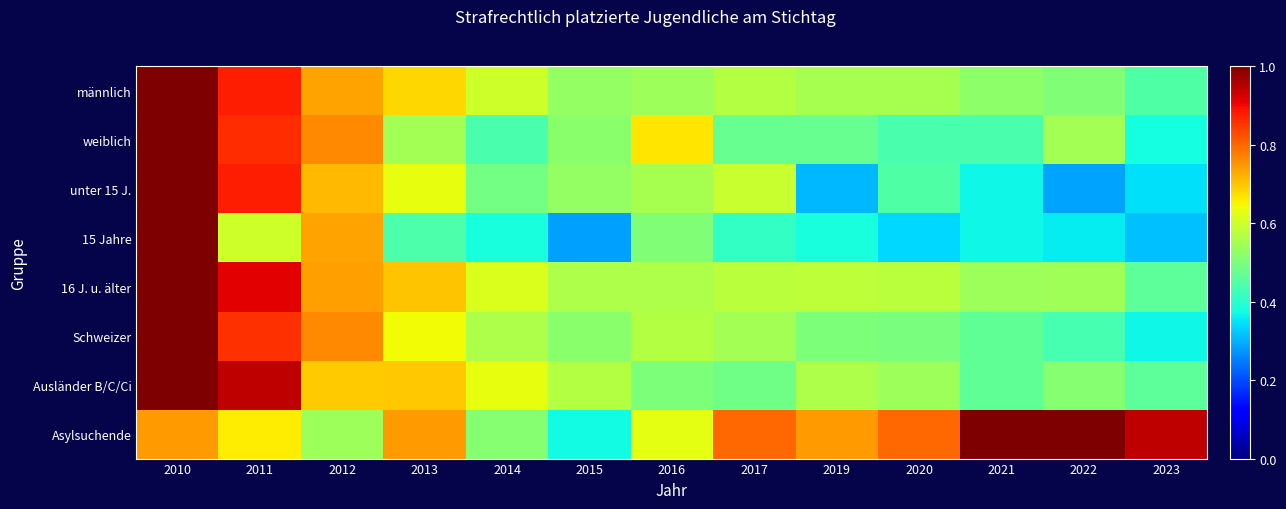

Which series has the largest total across all categories?

Asylsuchende